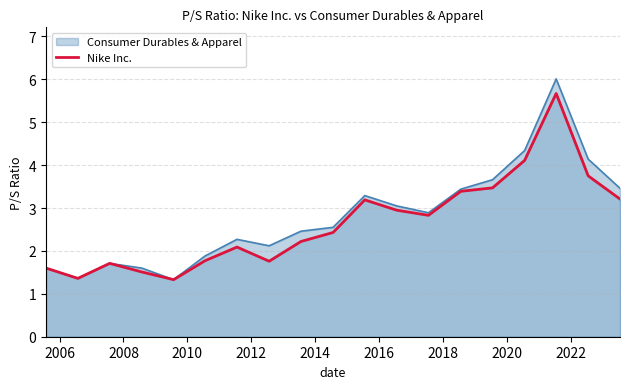

How many values exceed 2?

12